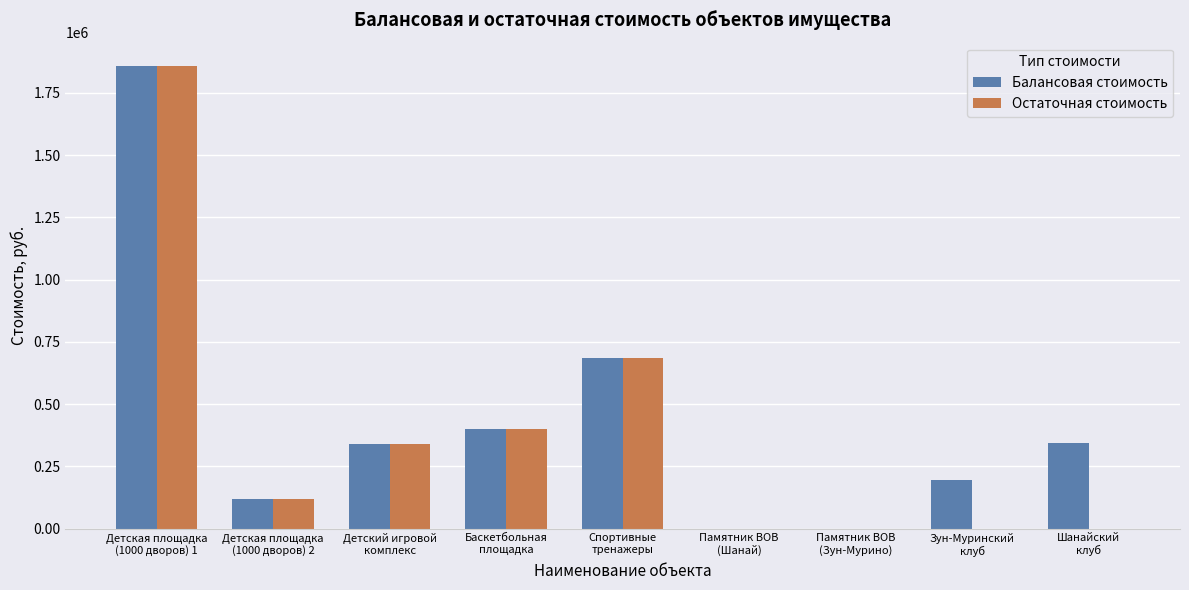

What is the sum of the Остаточная стоимость values at Детская площадка
(1000 дворов) 1 and Памятник ВОВ
(Шанай)?

1859301.0